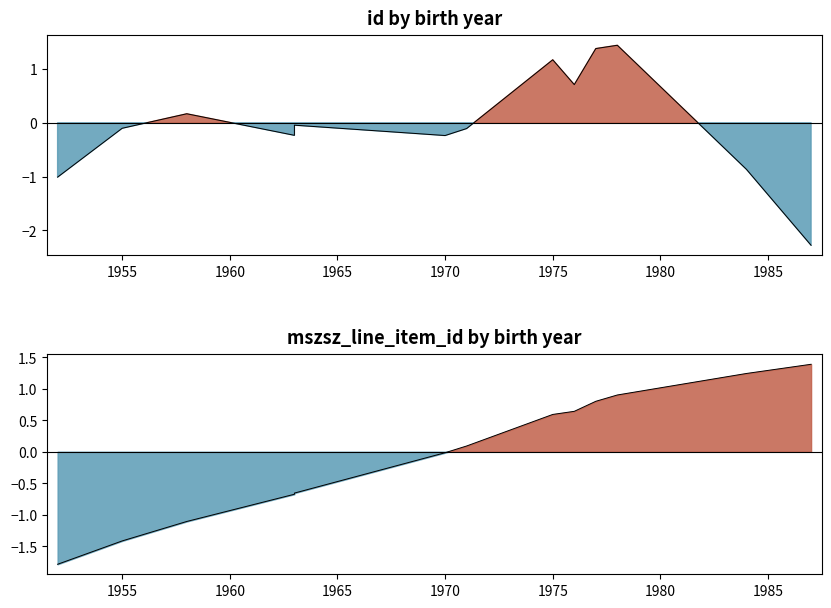

At which label does the data first exceed 0?

1971